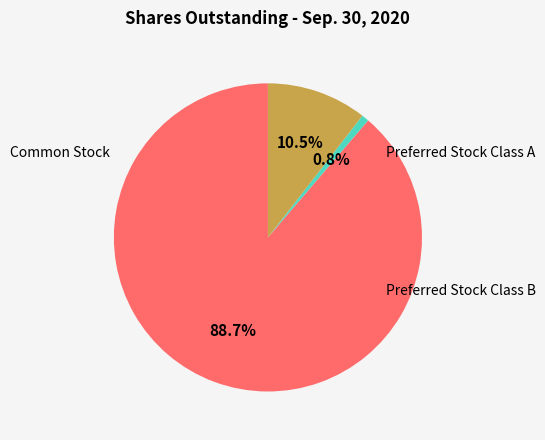

Does any single category account for the majority?

Yes